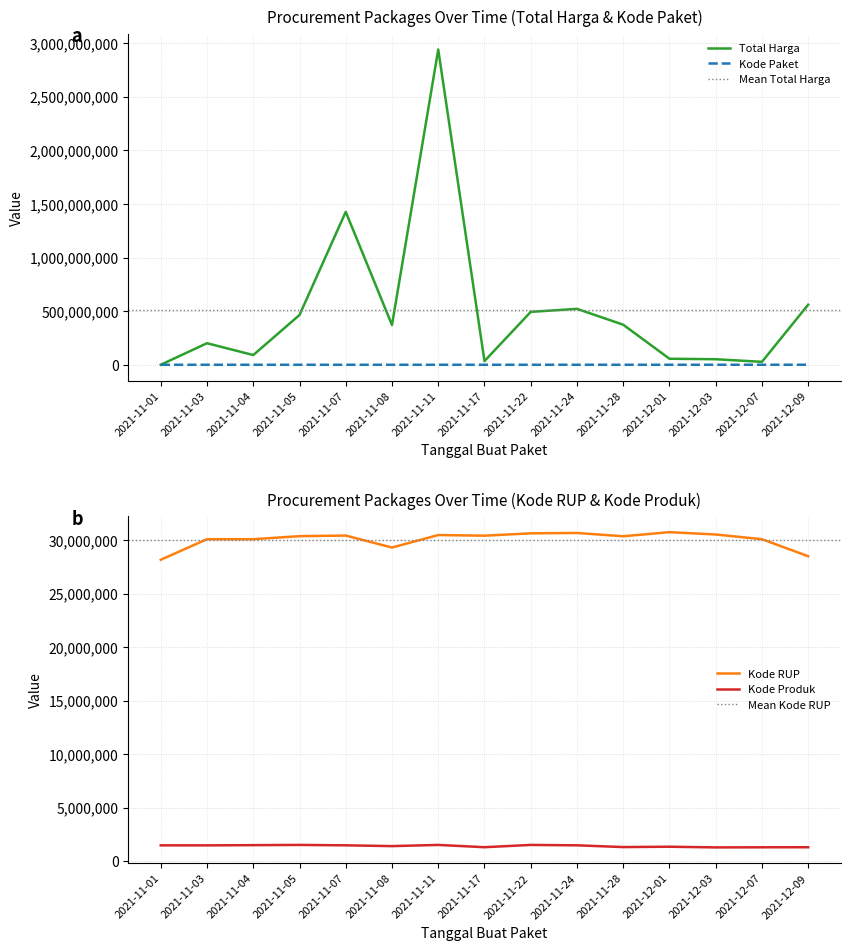

At which category is the sum across all series the highest?

2021-11-11